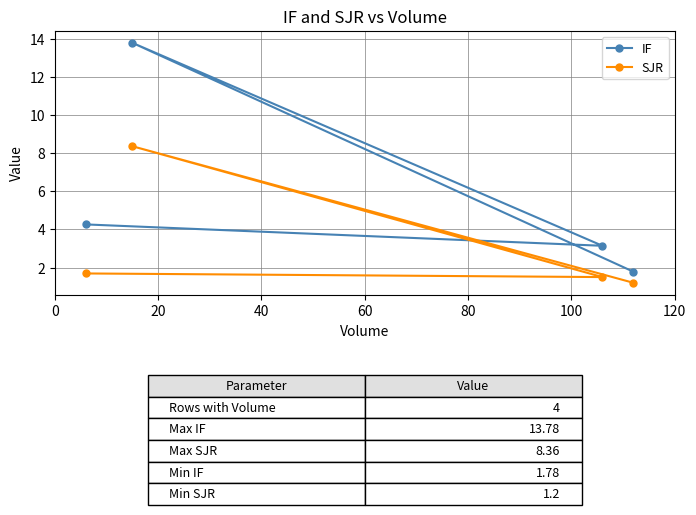

What is the value of the SJR point at the 2nd from the left?

8.4